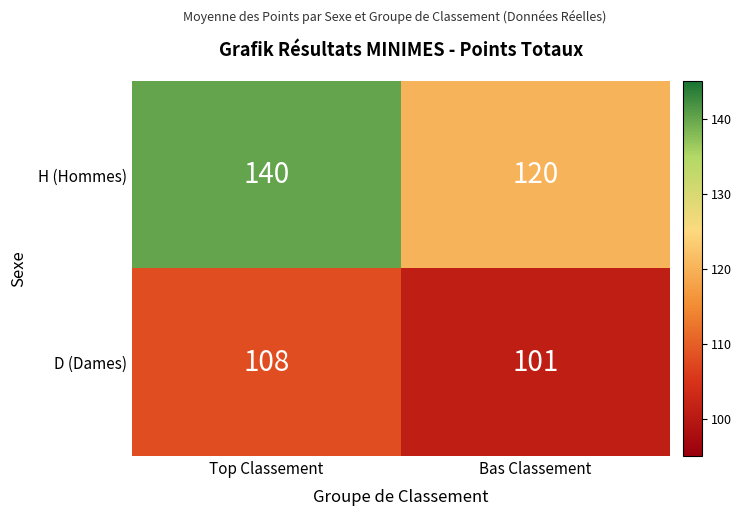

List the series in order of their overall mean, lowest first.

D (Dames), H (Hommes)